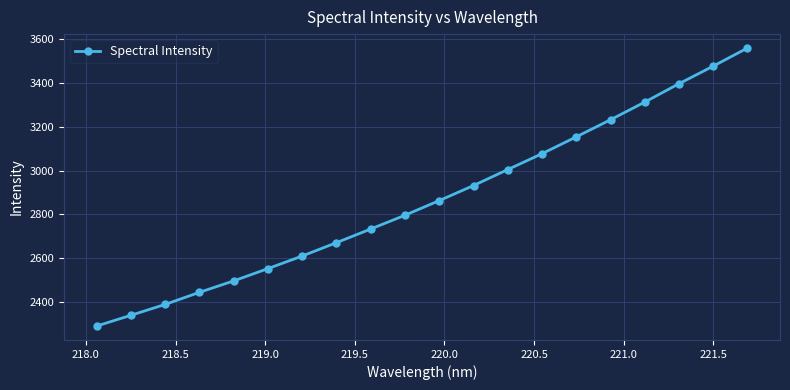

Count the number of values greater than 2863.

10